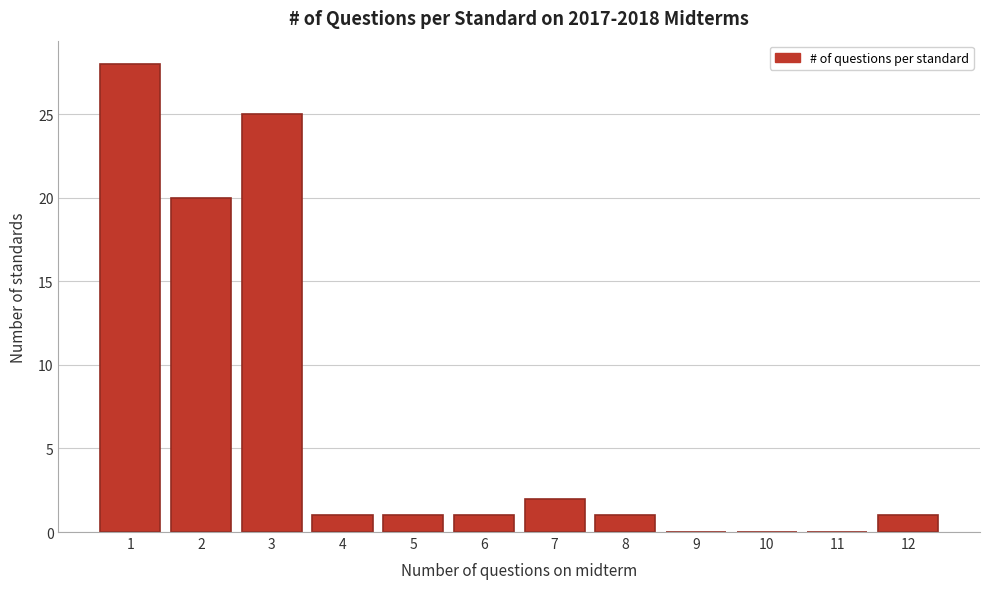

Reading left to right, what are all the values shown in this chart?

1=28	2=20	3=25	4=1	5=1	6=1	7=2	8=1	9=0	10=0	11=0	12=1